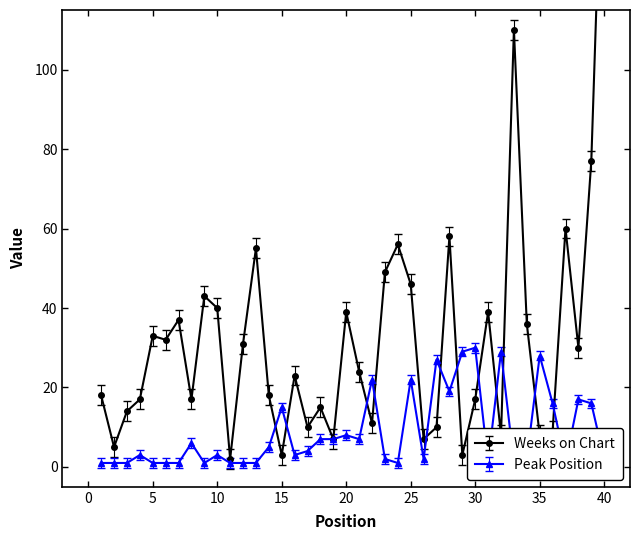

Between 4 and 27, which is larger?

4